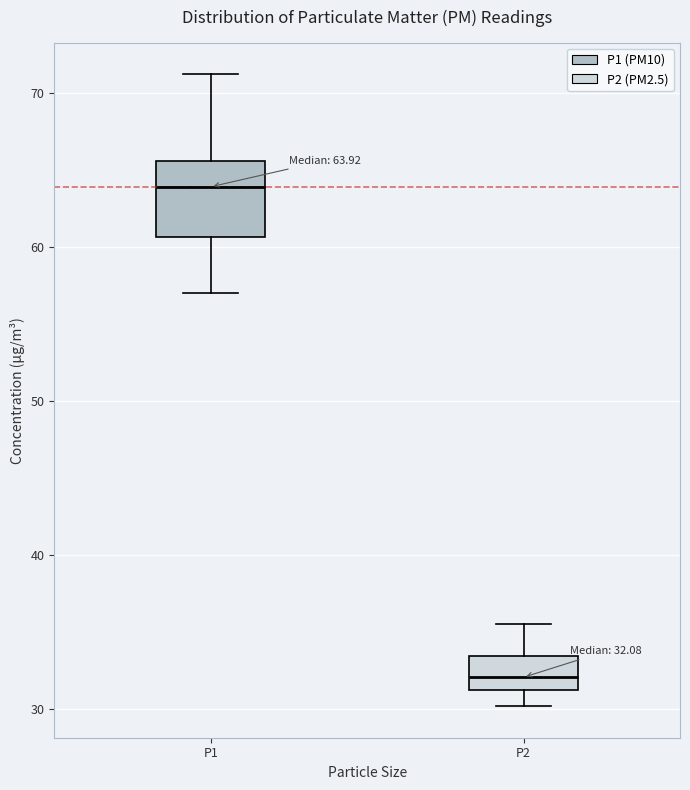

Comparing the boxes themselves (not the whiskers), which one is the tallest?

P1